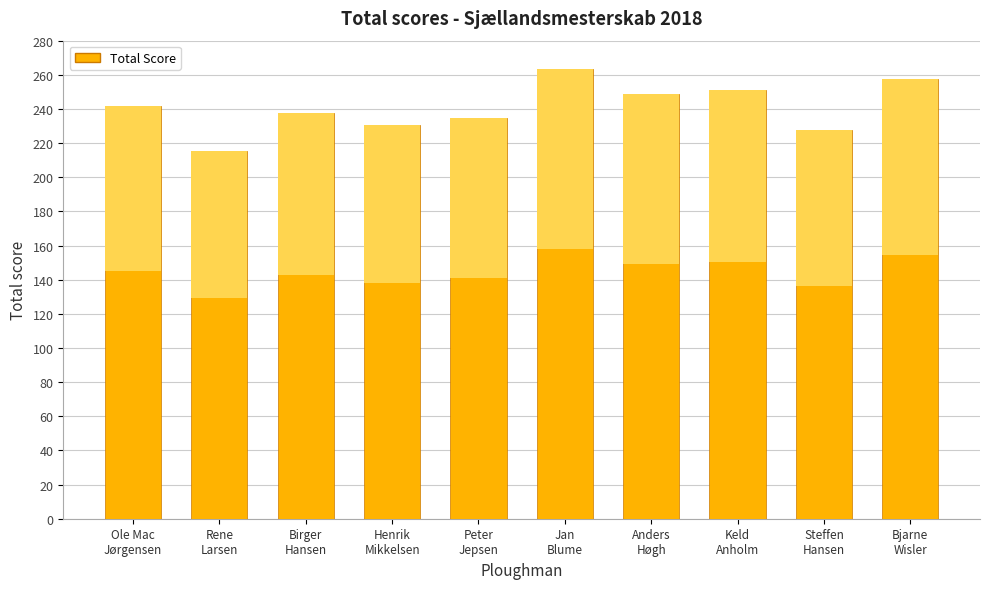

Is it true that the value at Jan
Blume is 263.5?

True